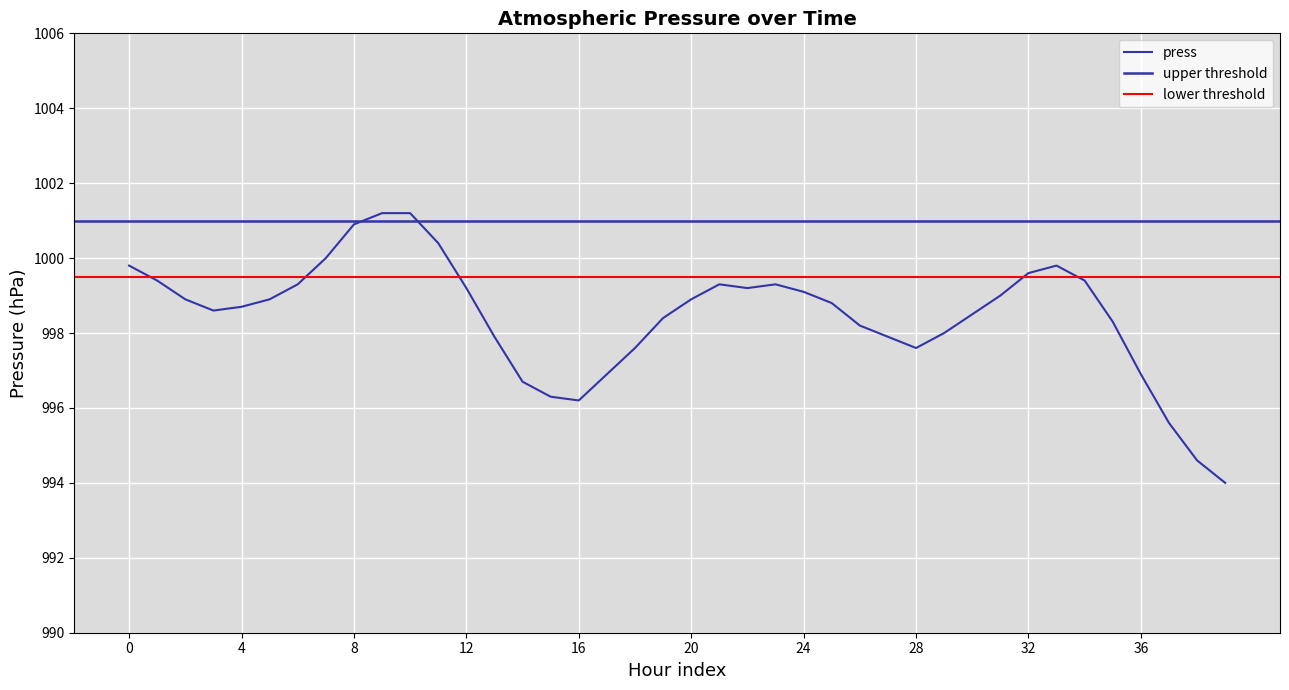

The chart shows a value of 996.3 at 2021-01-01 15:00. True or false?

True